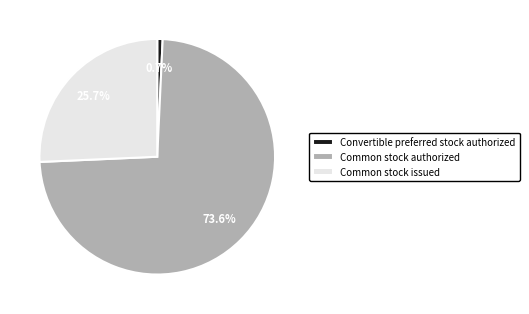

How many segments does this pie chart have?

3